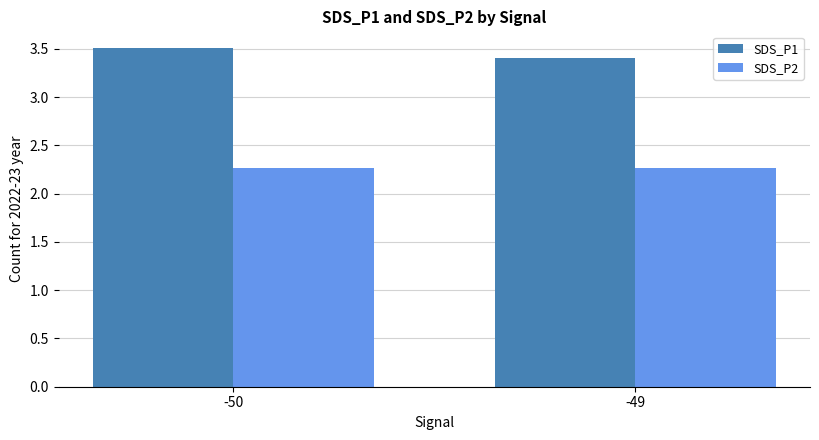

What is the maximum value shown in the chart?

3.5